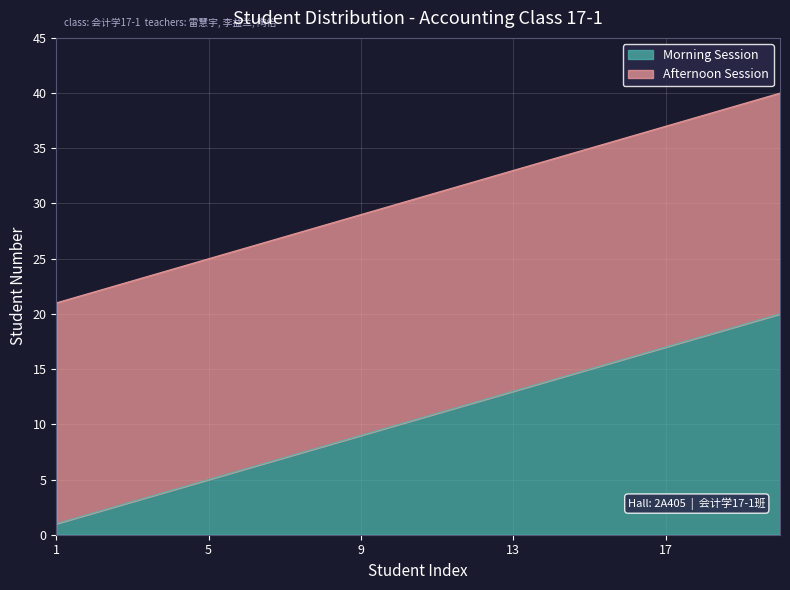

Read the Morning Session value at 9.

9